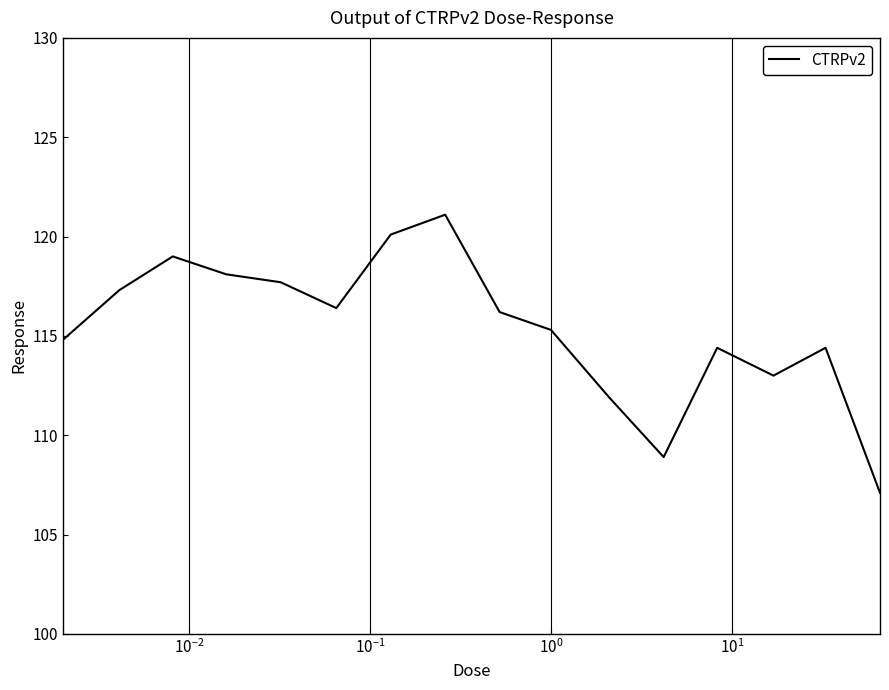

Count the number of values greater than 116.

8